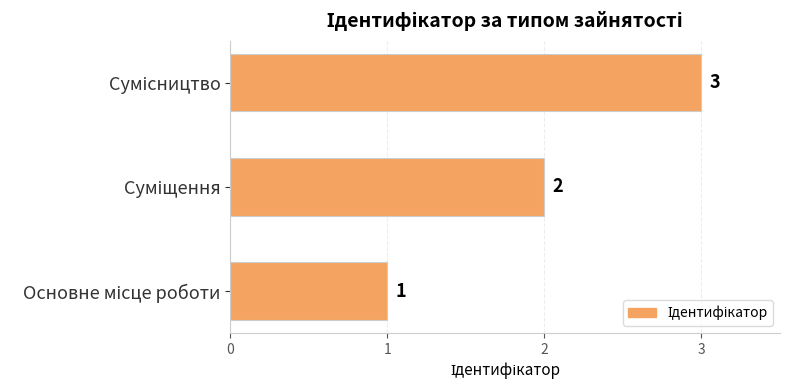

What is the maximum value shown in the chart?

3